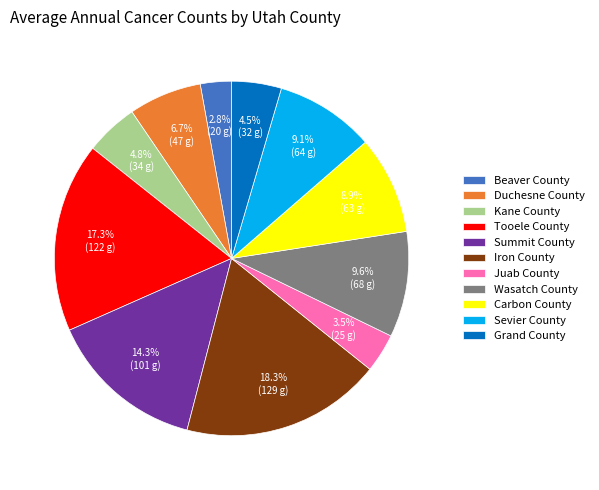

Which has a higher value, Summit County or Iron County?

Iron County